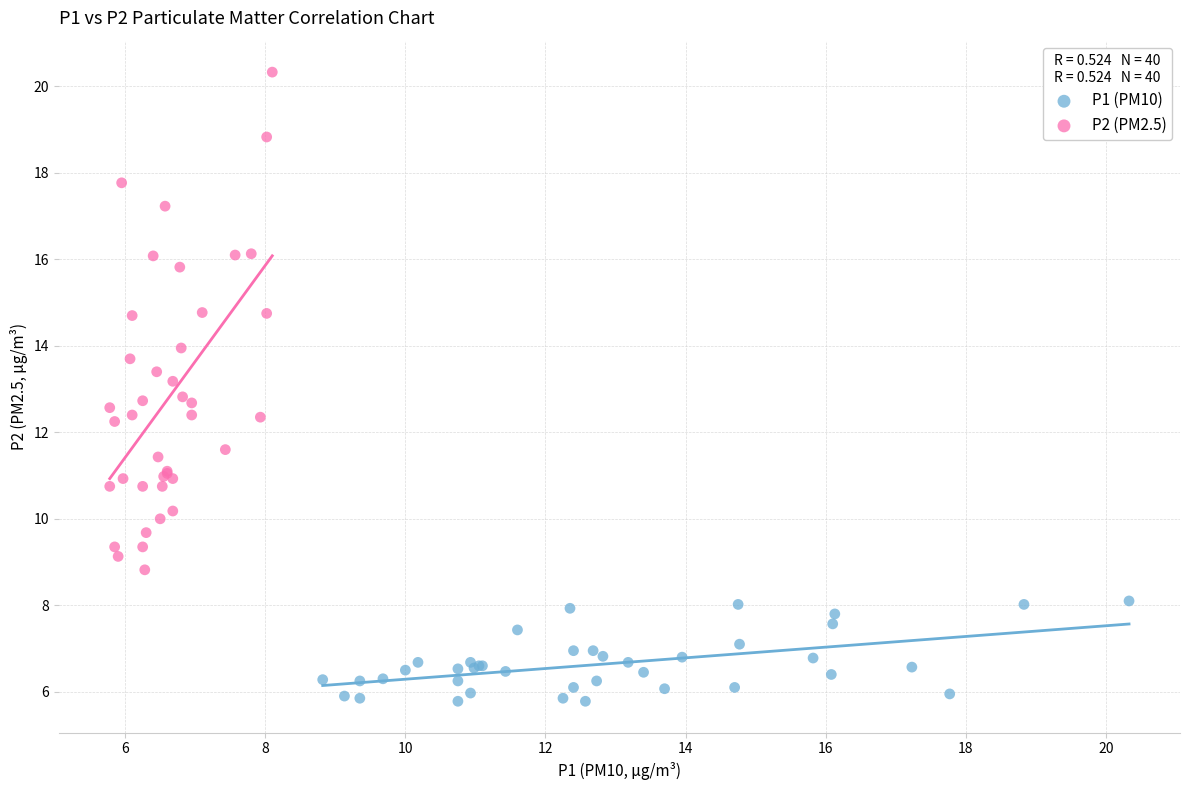

What are all the series names shown in the legend?

P1 (PM10), P2 (PM2.5)